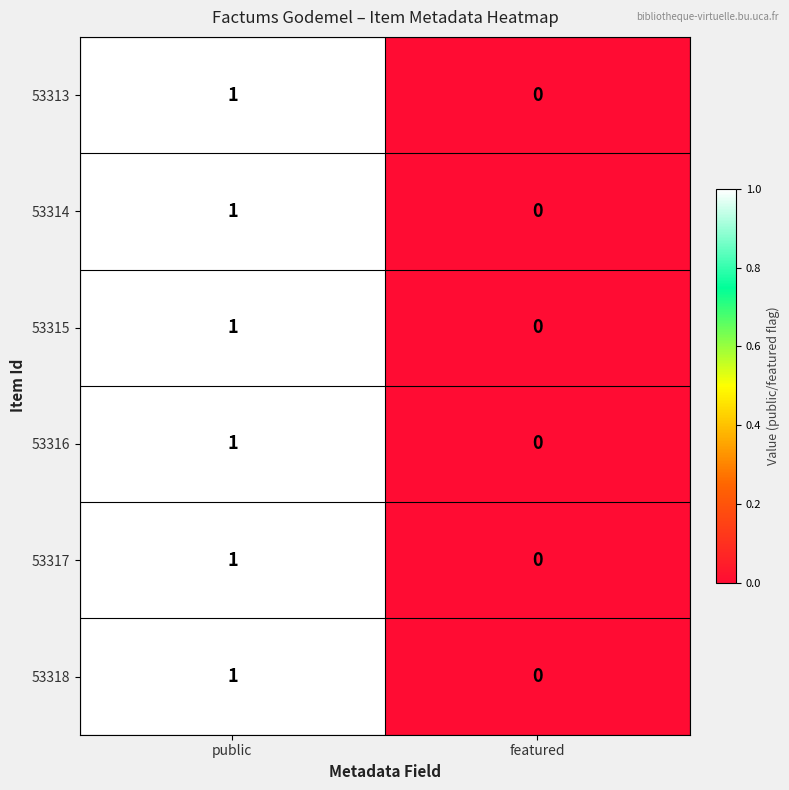

At which category is the sum across all series the highest?

public